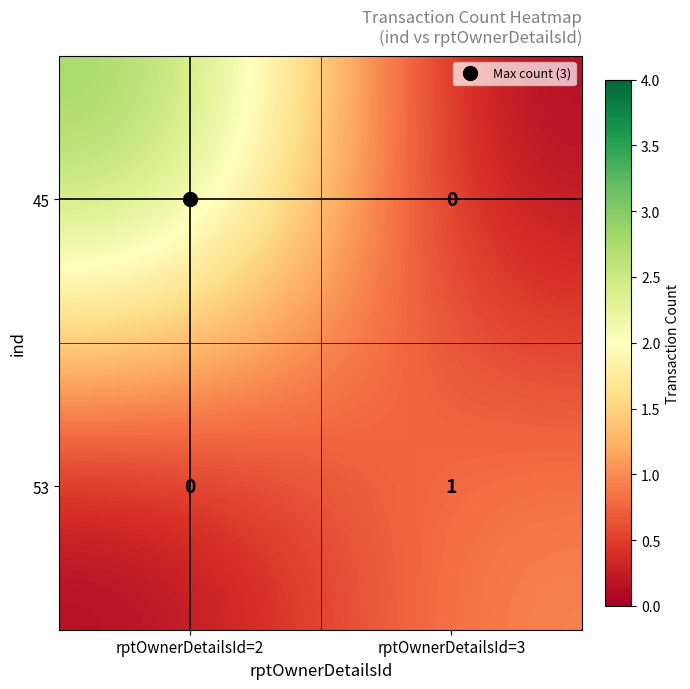

Read the 45 value at rptOwnerDetailsId=2.

3